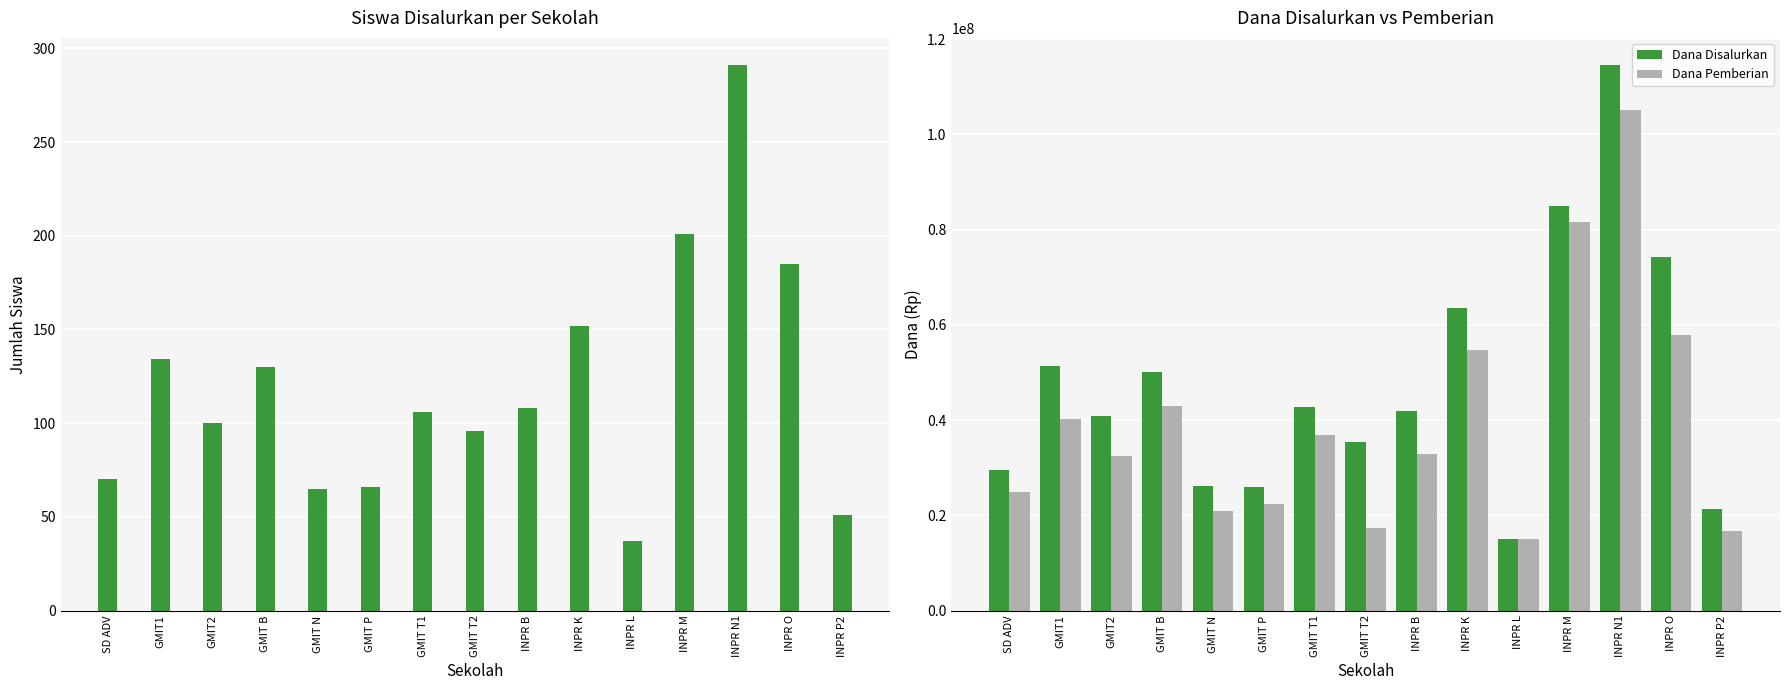

Which category has the lowest value in the Siswa Disalurkan series?

INPR L